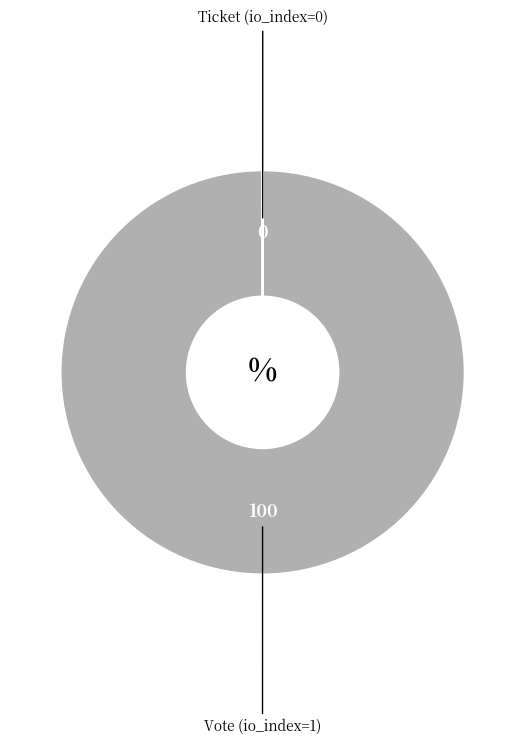

Does any single category account for the majority?

Yes